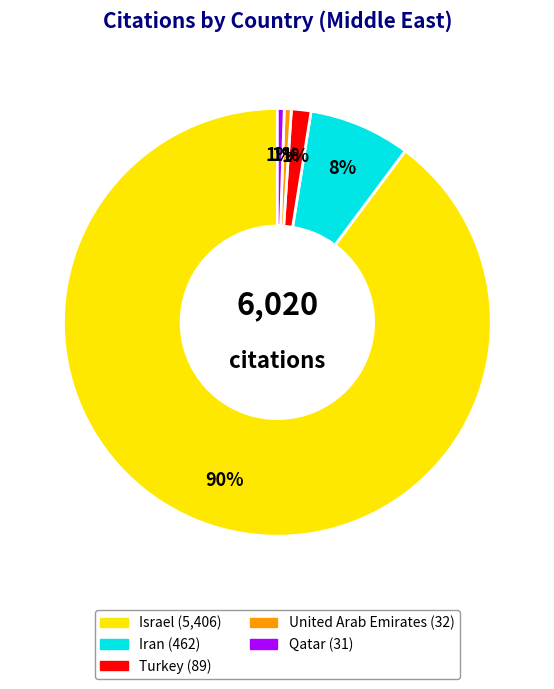

What is the largest slice in the pie chart?

Israel